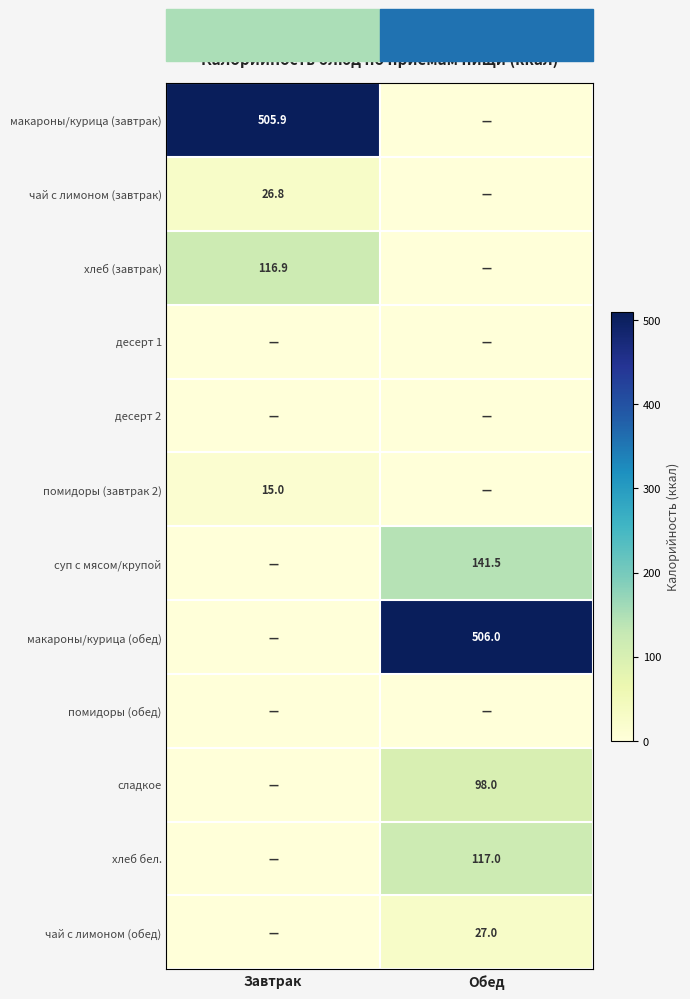

What is the total value across all series at Завтрак?

664.6